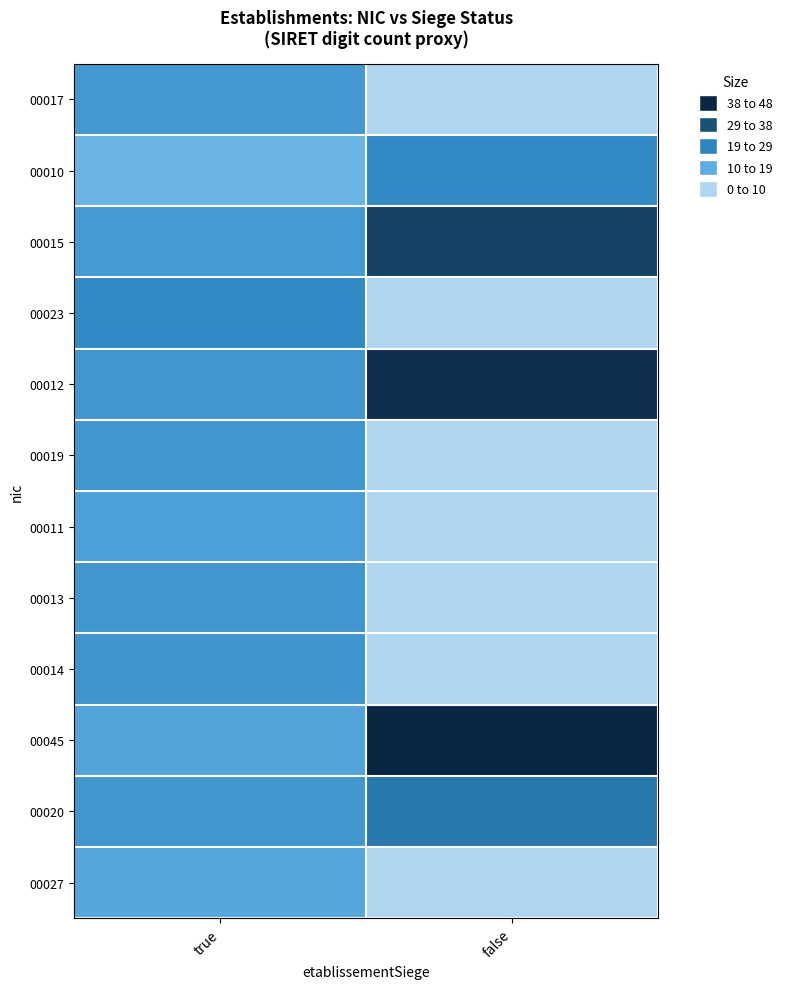

How many categories are shown in the chart?

2